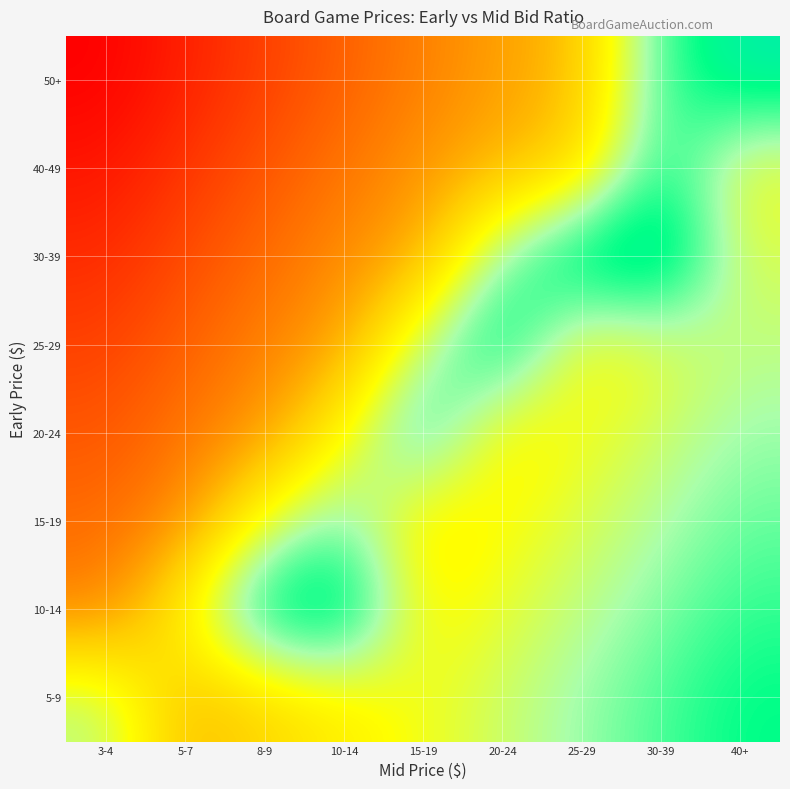

Reading left to right, transcribe all the data shown in this chart.

5-9: 3-4=0.7	5-7=0.4	8-9=0.5	10-14=0.5	15-19=0.6	20-24=0.7	25-29=0.7	30-39=0.8	40+=0.9
10-14: 3-4=0.3	5-7=0.6	8-9=0.9	10-14=1.0	15-19=0.5	20-24=0.6	25-29=0.7	30-39=0.7	40+=0.8
15-19: 3-4=0.2	5-7=0.3	8-9=0.6	10-14=0.8	15-19=0.5	20-24=0.6	25-29=0.6	30-39=0.7	40+=0.8
20-24: 3-4=0.2	5-7=0.3	8-9=0.3	10-14=0.6	15-19=0.9	20-24=0.5	25-29=0.6	30-39=0.7	40+=0.7
25-29: 3-4=0.1	5-7=0.2	8-9=0.3	10-14=0.3	15-19=0.7	20-24=0.9	25-29=0.5	30-39=0.6	40+=0.7
30-39: 3-4=0.1	5-7=0.2	8-9=0.2	10-14=0.3	15-19=0.4	20-24=0.8	25-29=1.0	30-39=1.0	40+=0.6
40-49: 3-4=0.0	5-7=0.1	8-9=0.2	10-14=0.2	15-19=0.3	20-24=0.4	25-29=0.5	30-39=0.9	40+=0.6
50+: 3-4=0.0	5-7=0.1	8-9=0.1	10-14=0.2	15-19=0.3	20-24=0.3	25-29=0.4	30-39=0.8	40+=0.9